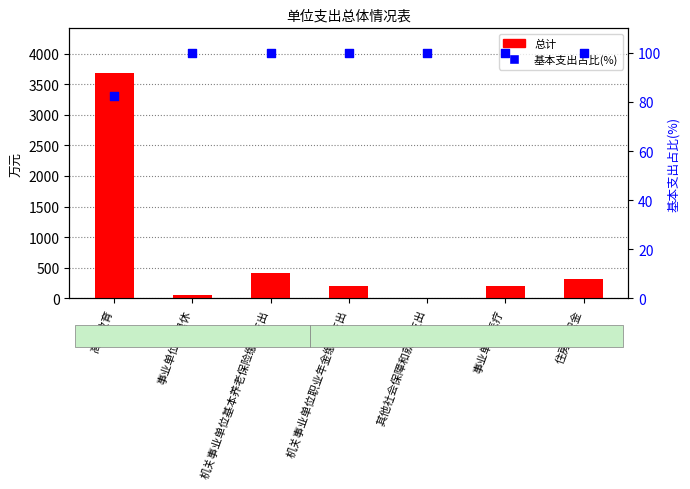

Which series has the widest spread of Y values?

总计